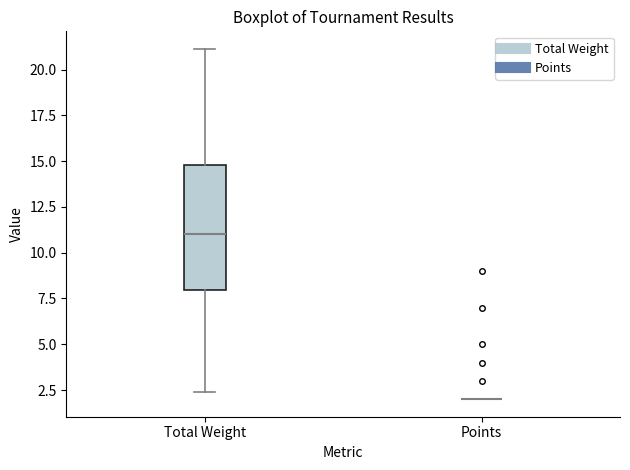

Where does the lower whisker of the box for Total Weight end on the y-axis? The values are not printed on the chart, so give them approximately, as read against the axis.

2.5